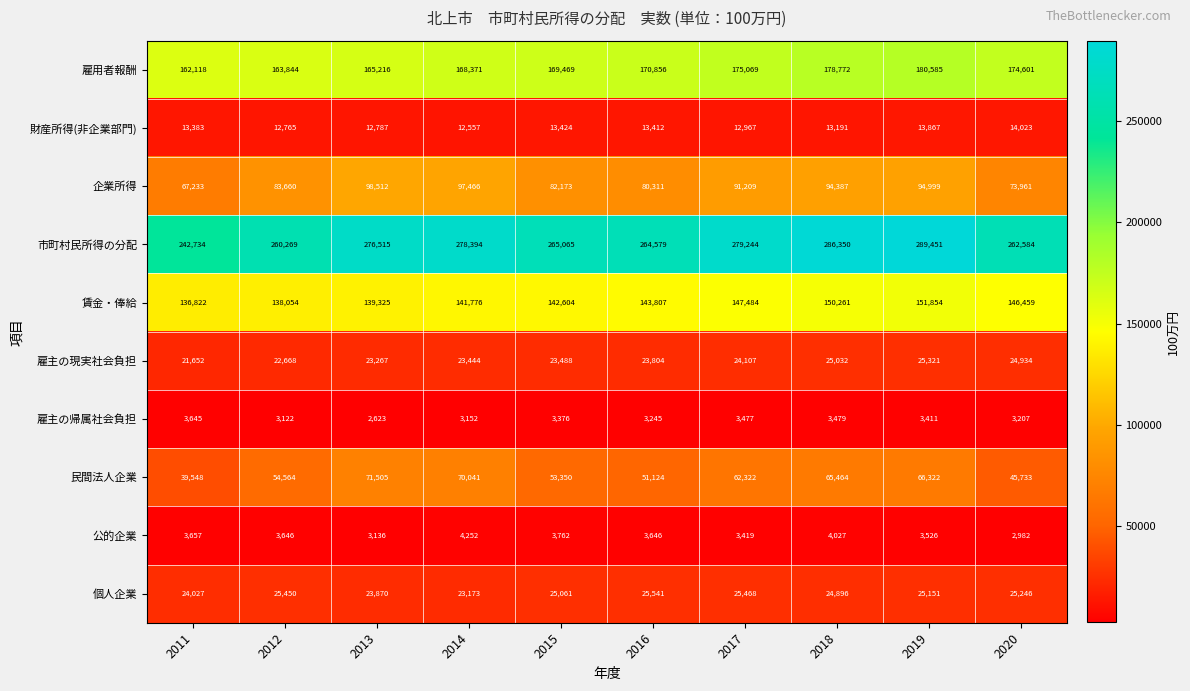

Which category has the lowest value in the 雇用者報酬 series?

2011